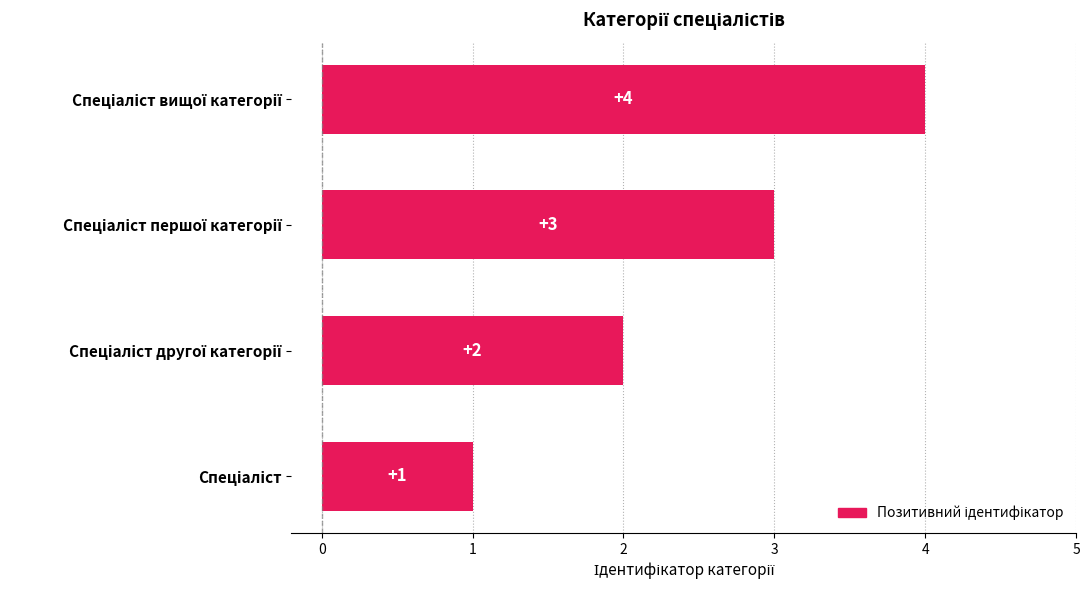

How many values are between 2 and 4?

3